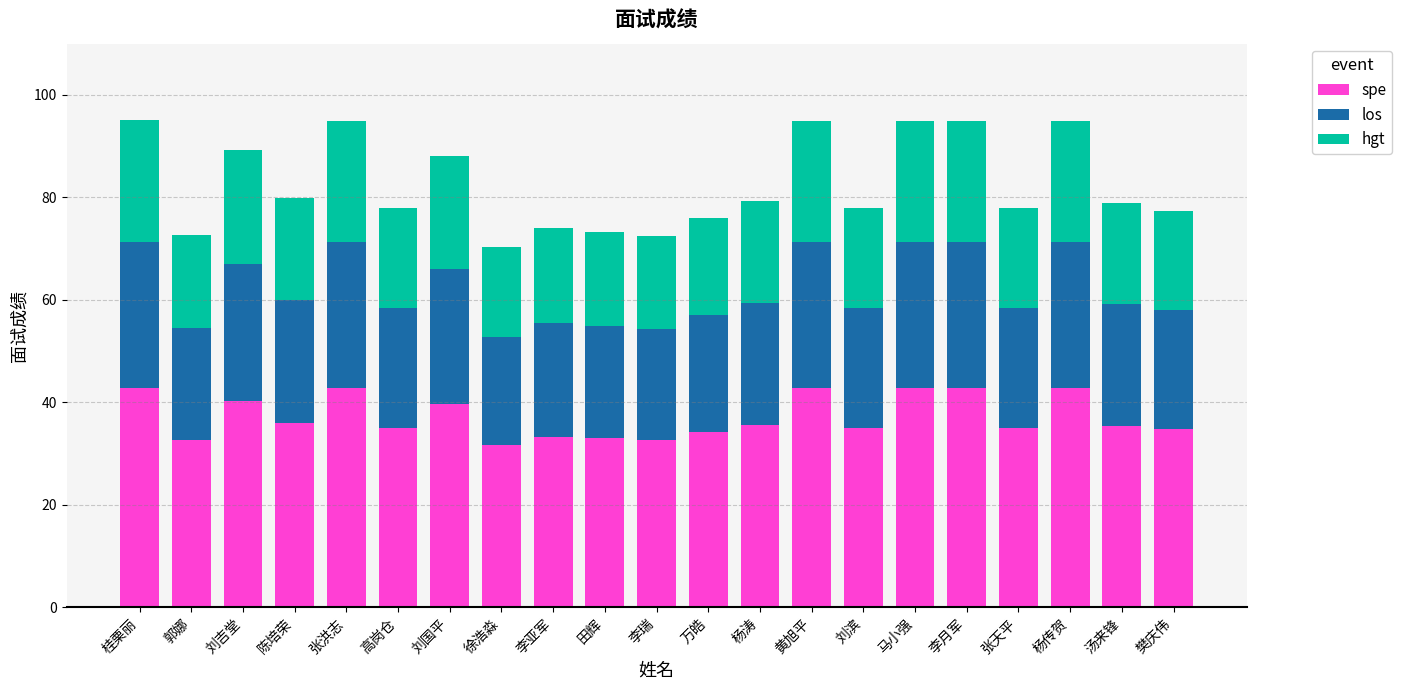

What is the total value across all series at 马小强?

95.0